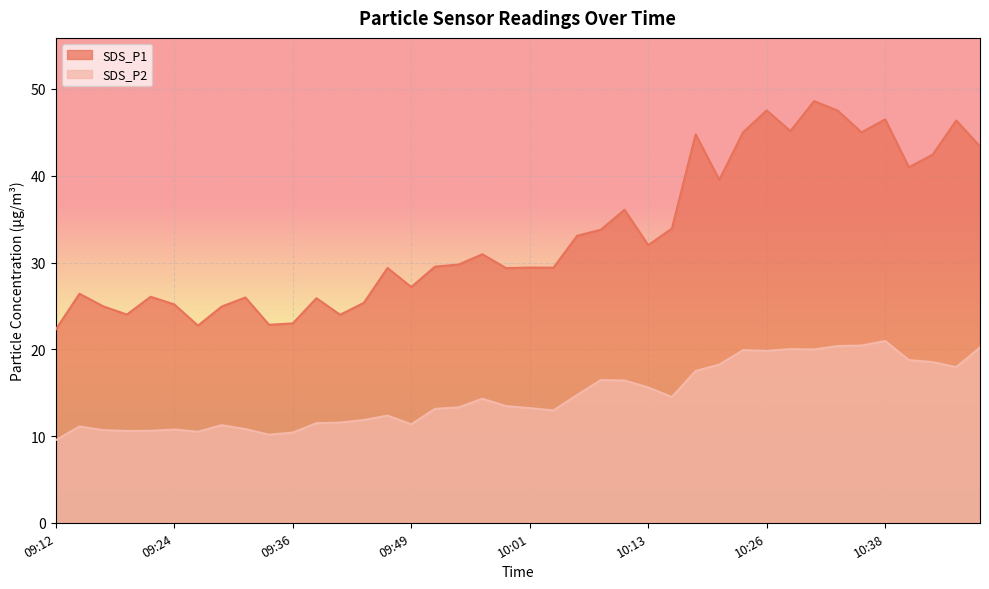

Reading left to right, list all the values displayed in this chart.

SDS_P1: 22.3	26.4	24.9	24.0	26.1	25.2	22.7	24.9	26.0	22.8	23.0	25.9	24.0	25.4	29.4	27.2	29.5	29.8	30.9	29.4	29.4	29.4	33.1	33.8	36.1	32.0	33.9	44.8	39.5	45.0	47.5	45.1	48.6	47.5	45.0	46.5	41.0	42.4	46.4	43.4
SDS_P2: 9.5	11.1	10.7	10.6	10.6	10.8	10.5	11.2	10.8	10.2	10.4	11.5	11.6	11.8	12.3	11.3	13.1	13.3	14.3	13.4	13.2	12.9	14.7	16.4	16.4	15.6	14.5	17.5	18.2	19.9	19.8	20.0	20.0	20.4	20.4	20.9	18.8	18.5	17.9	20.2